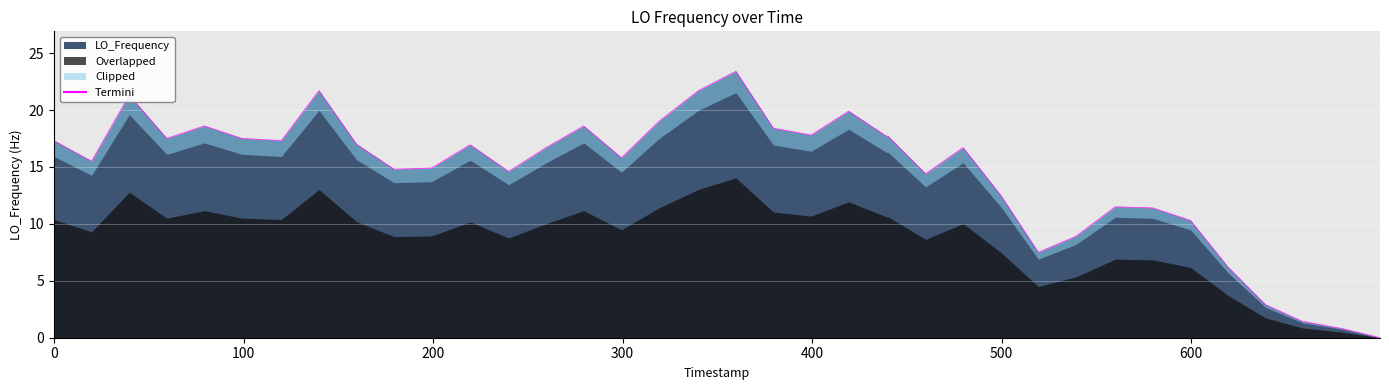

How many positive values are there?

39